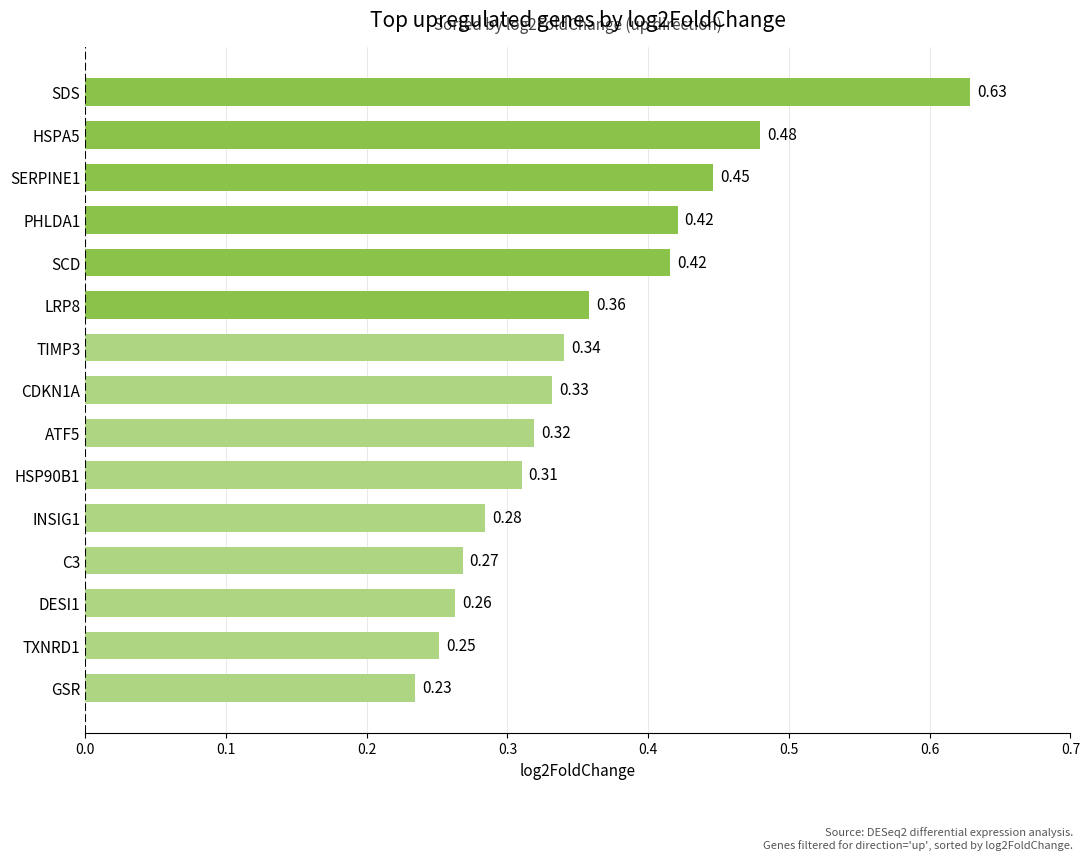

What is the change in value from GSR to SDS?

+0.4